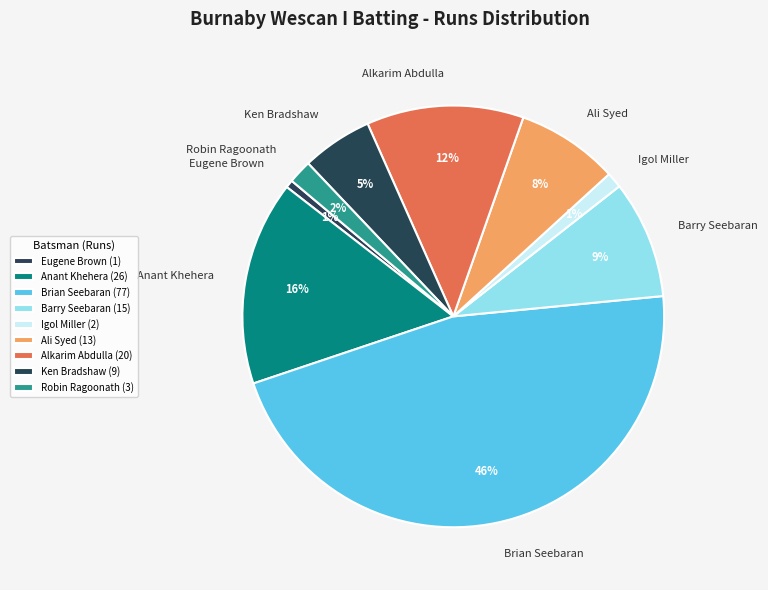

To the nearest percent, what percentage of the pie is Brian Seebaran?

46%